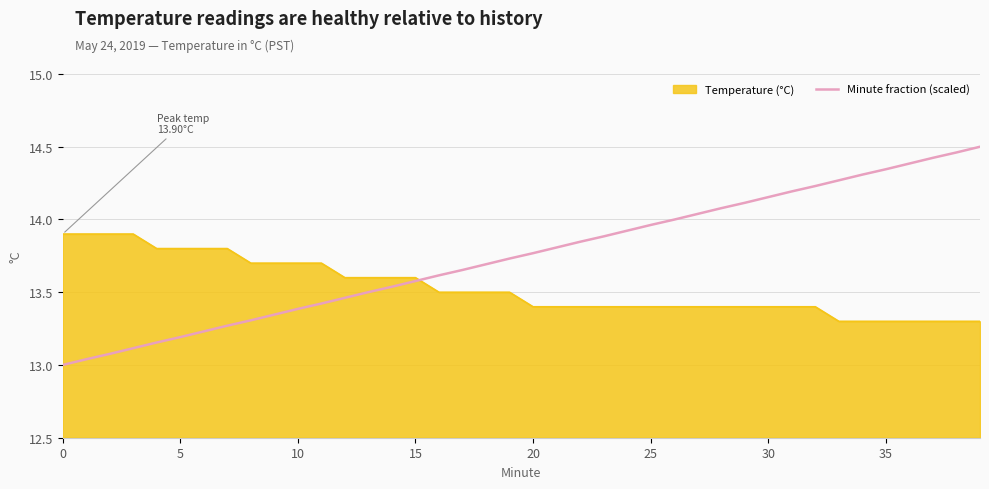

Which series has the largest range (max minus min)?

Minute fraction (scaled)